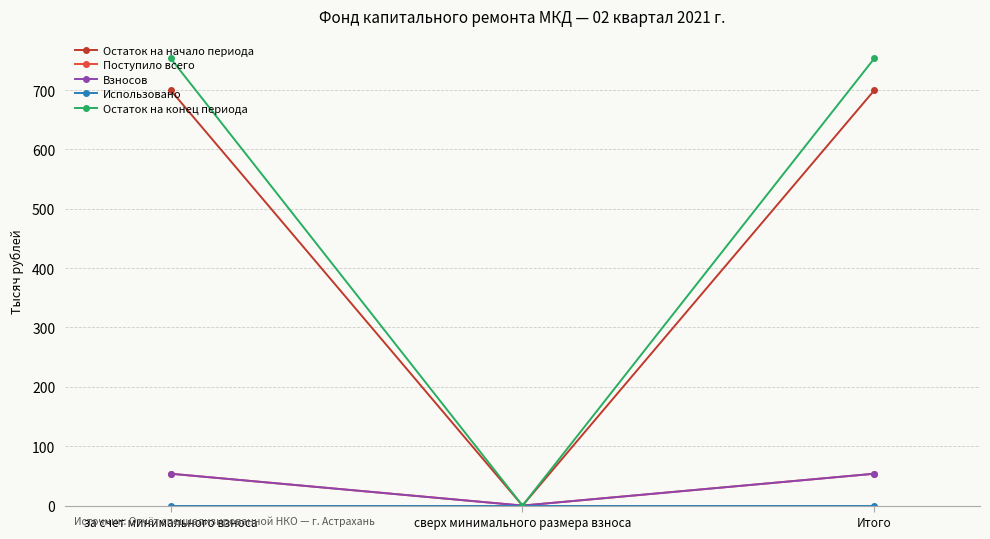

Reading left to right, extract all data points from this chart.

Остаток на начало периода: за счет минимального взноса=699.8	сверх минимального размера взноса=0.0	Итого=699.8
Поступило всего: за счет минимального взноса=53.7	сверх минимального размера взноса=0.0	Итого=53.7
Взносов: за счет минимального взноса=53.7	сверх минимального размера взноса=0.0	Итого=53.7
Использовано: за счет минимального взноса=0.0	сверх минимального размера взноса=0.0	Итого=0.0
Остаток на конец периода: за счет минимального взноса=753.5	сверх минимального размера взноса=0.0	Итого=753.5